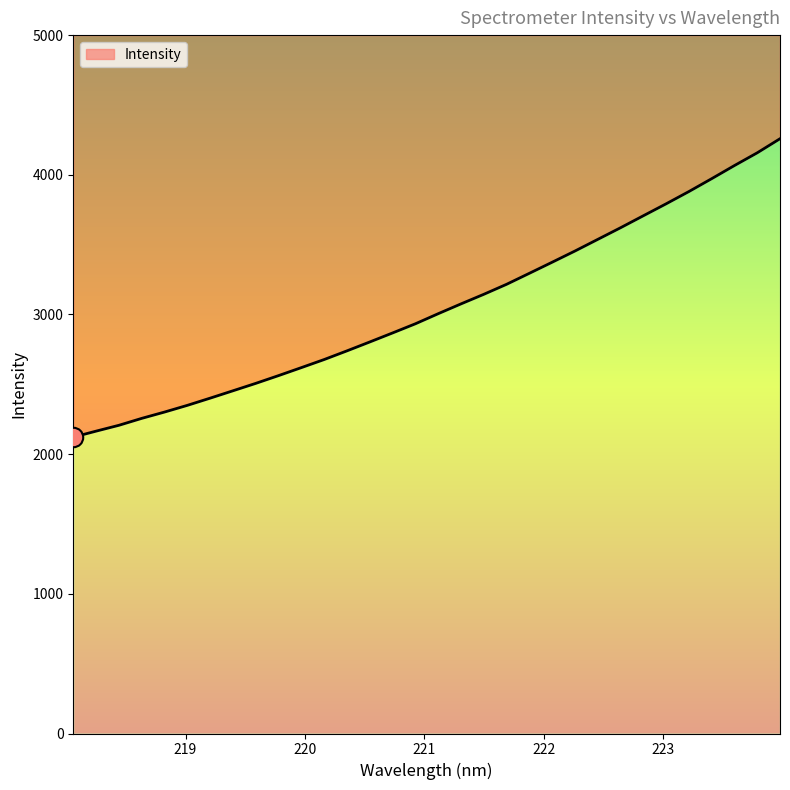

What is the sum of the values at 221.8812 and 219.0156?

5644.4